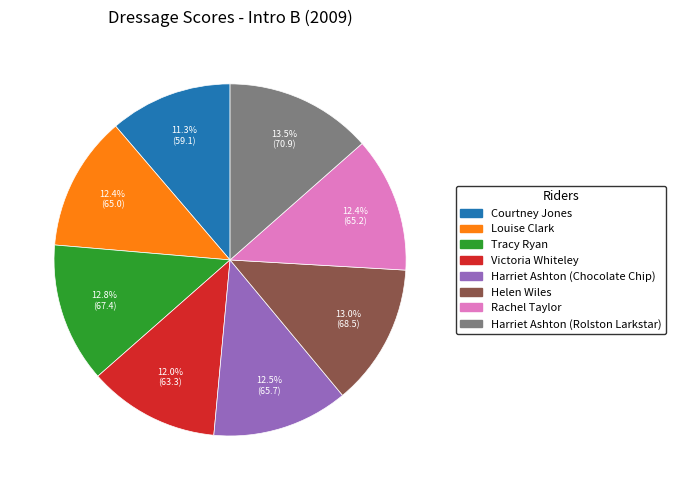

To the nearest percent, what percentage of the pie is Victoria Whiteley?

12%